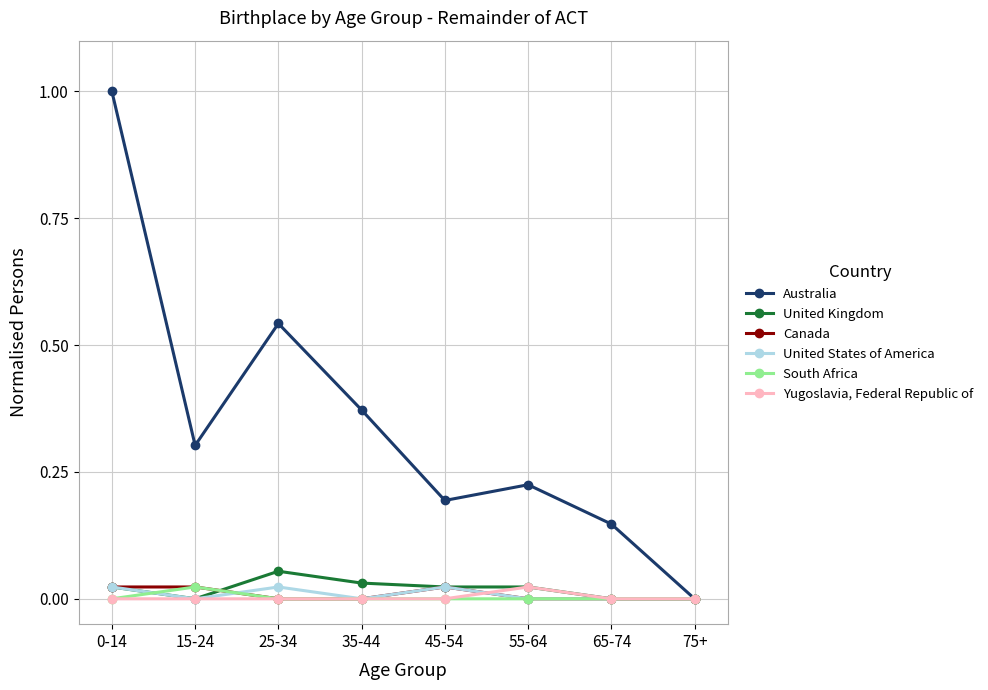

Which series has the widest spread of values?

Australia